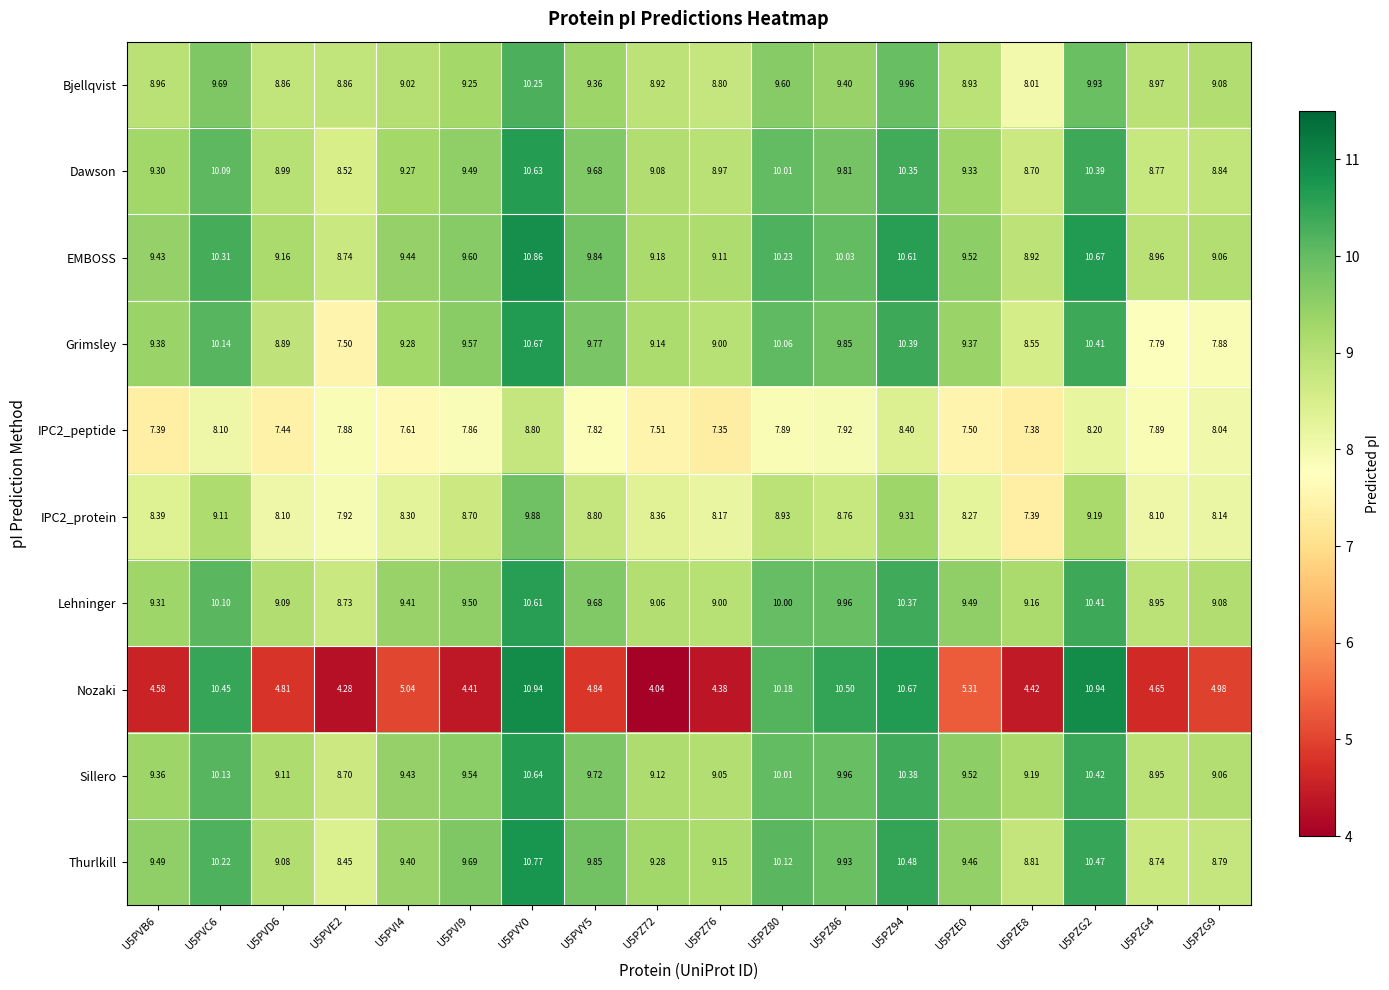

What is the maximum value shown in the chart?

10.9